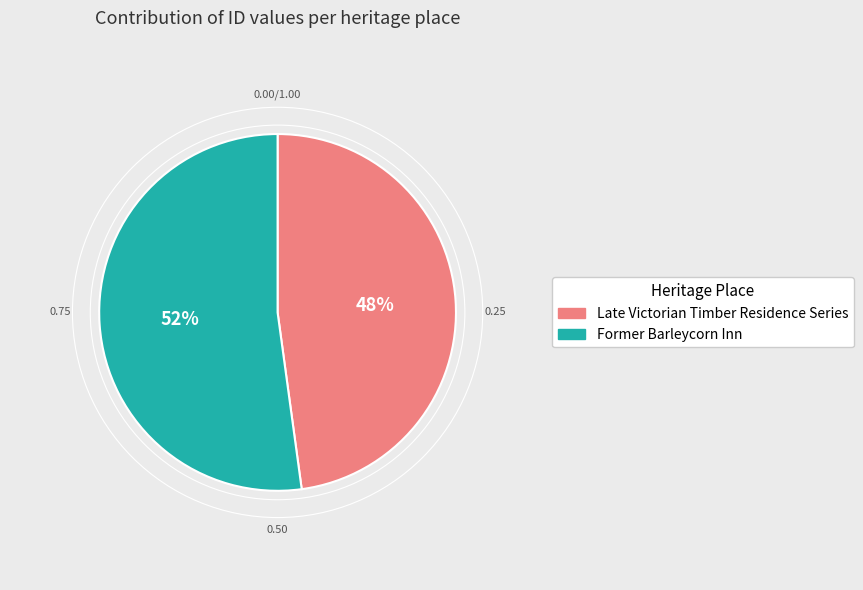

Which category has the biggest portion of the pie?

Former Barleycorn Inn